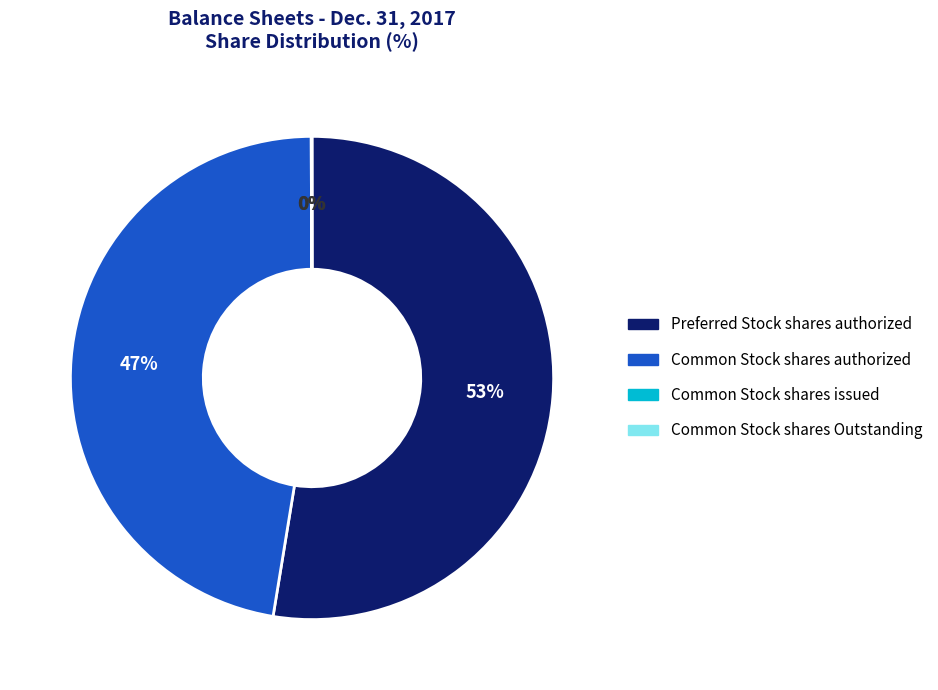

Is there a majority slice in this chart?

Yes